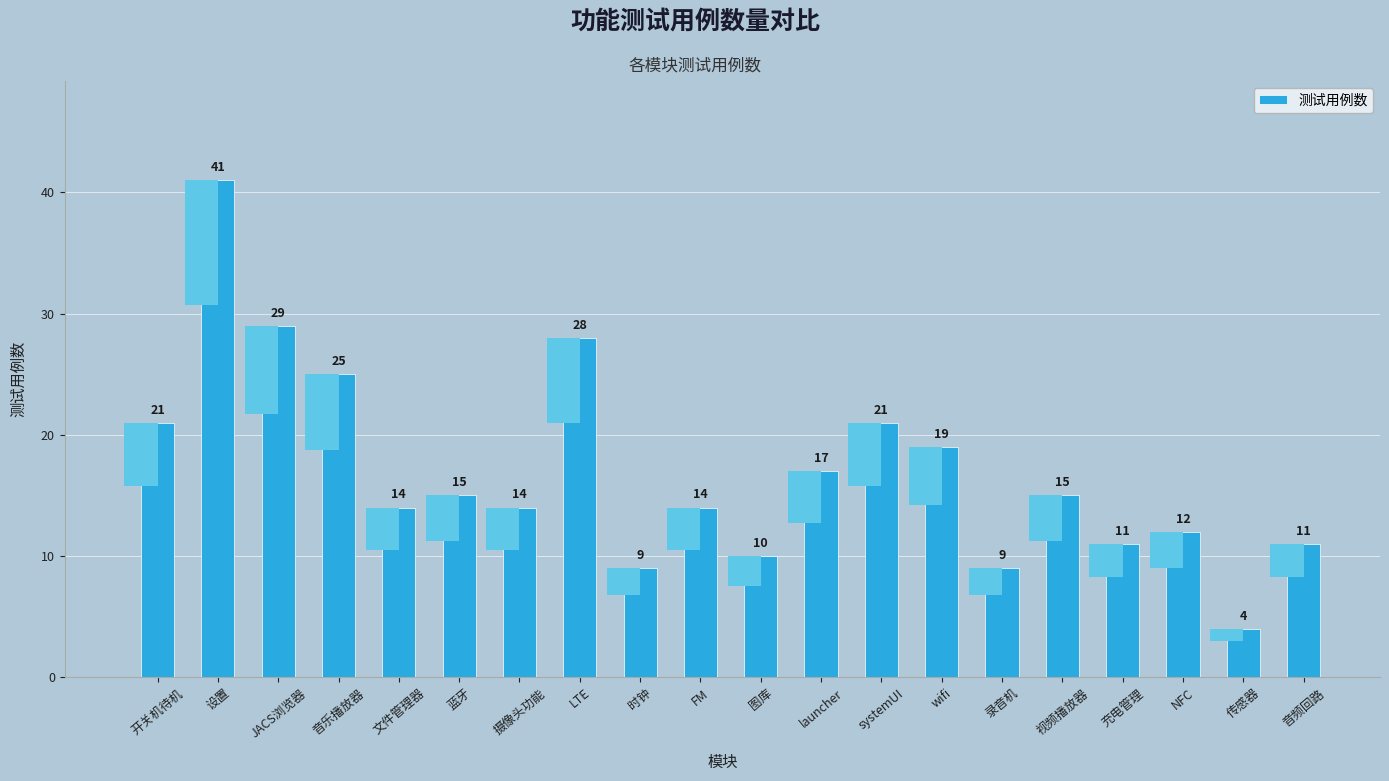

How many values are below 15?

10